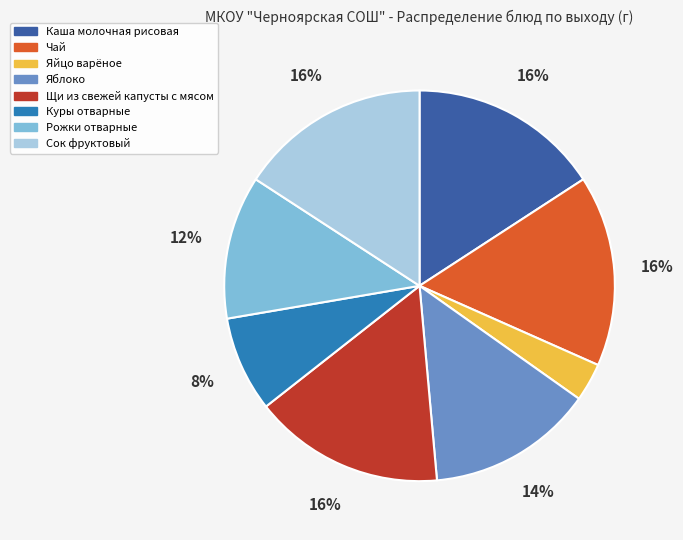

True or false: Куры отварные accounts for 8% of the total.

True